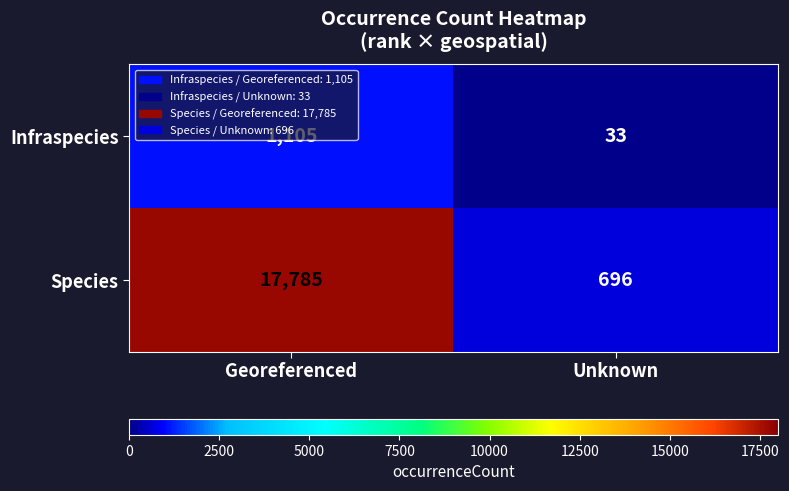

Which series has the largest total across all categories?

Species